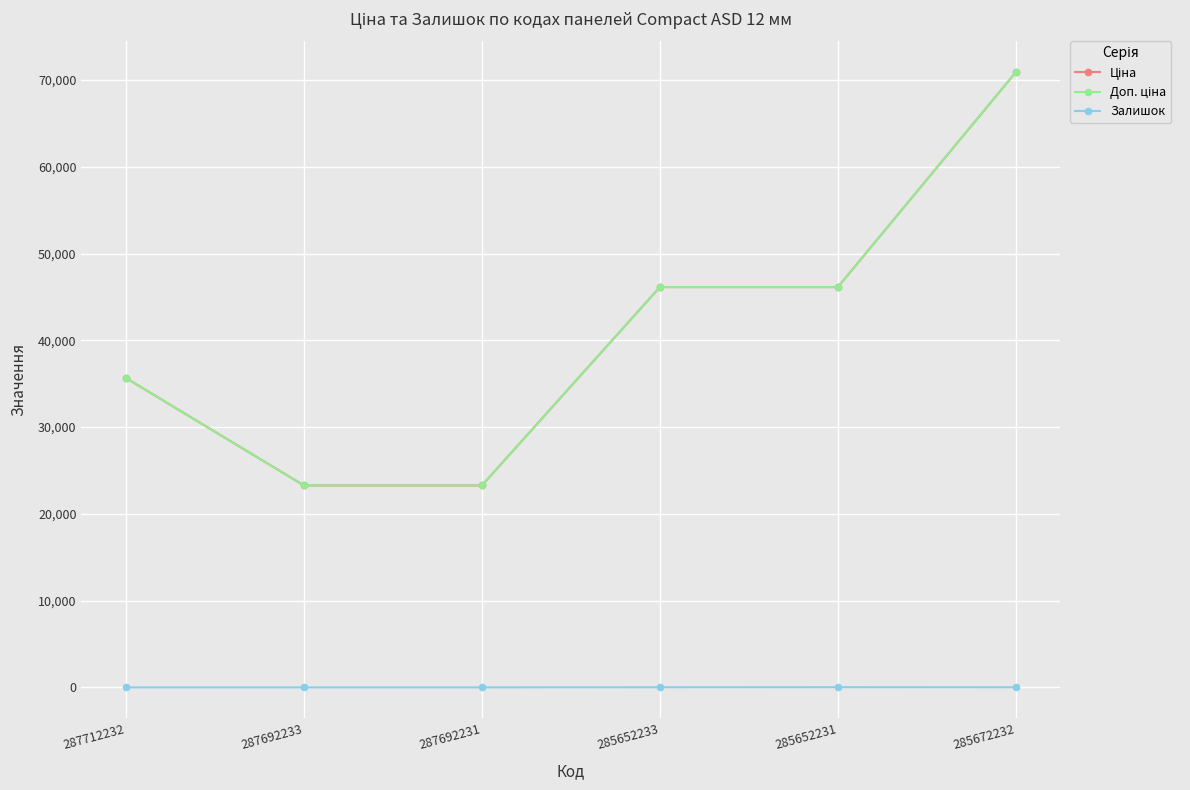

Does the chart have visible grid lines?

Yes